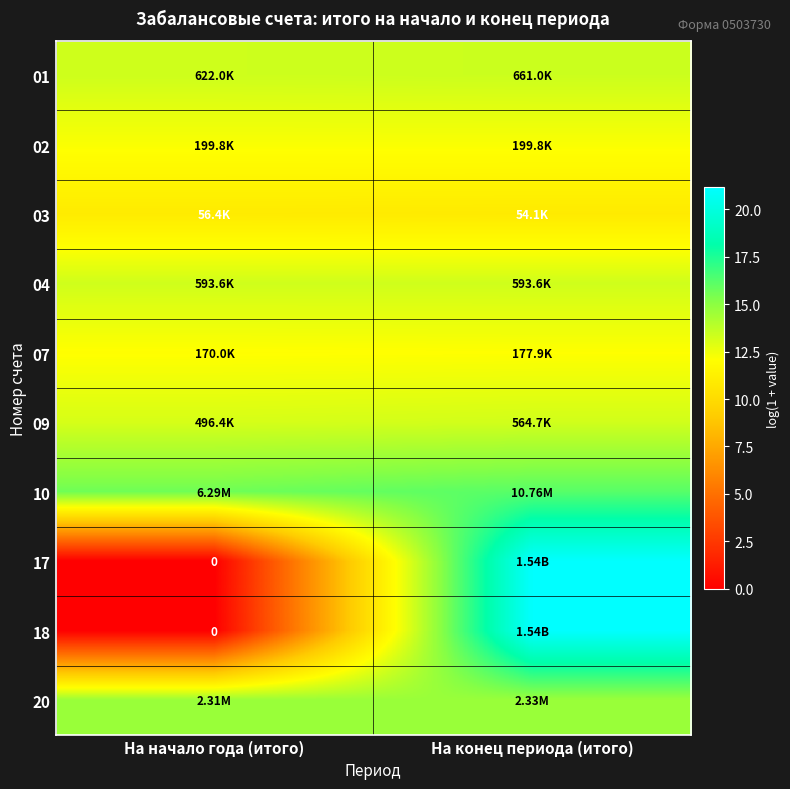

Is the value of 09 at На конец периода (итого) greater than the value of 18 at На начало года (итого)?

Yes